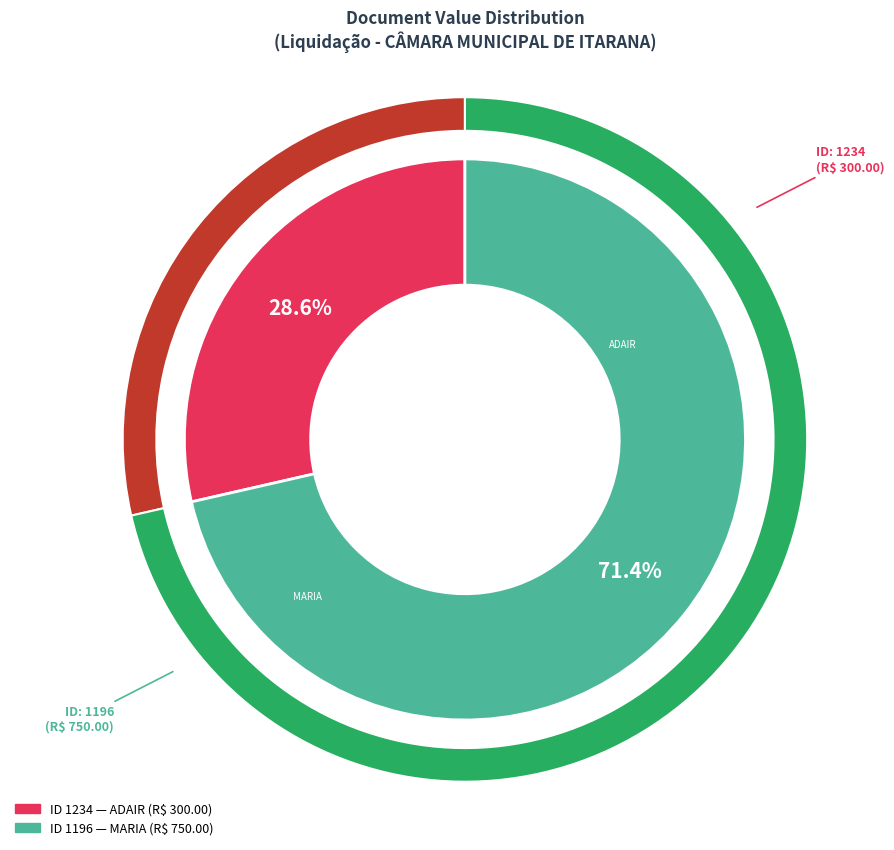

Rank the categories by value from lowest to highest.

1234, 1196